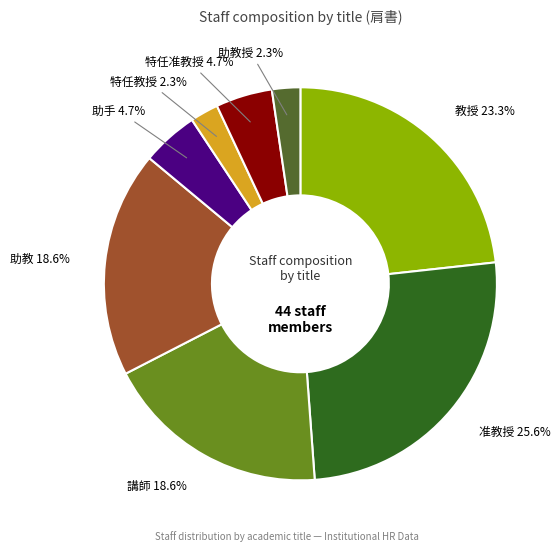

Which slice is the largest?

准教授